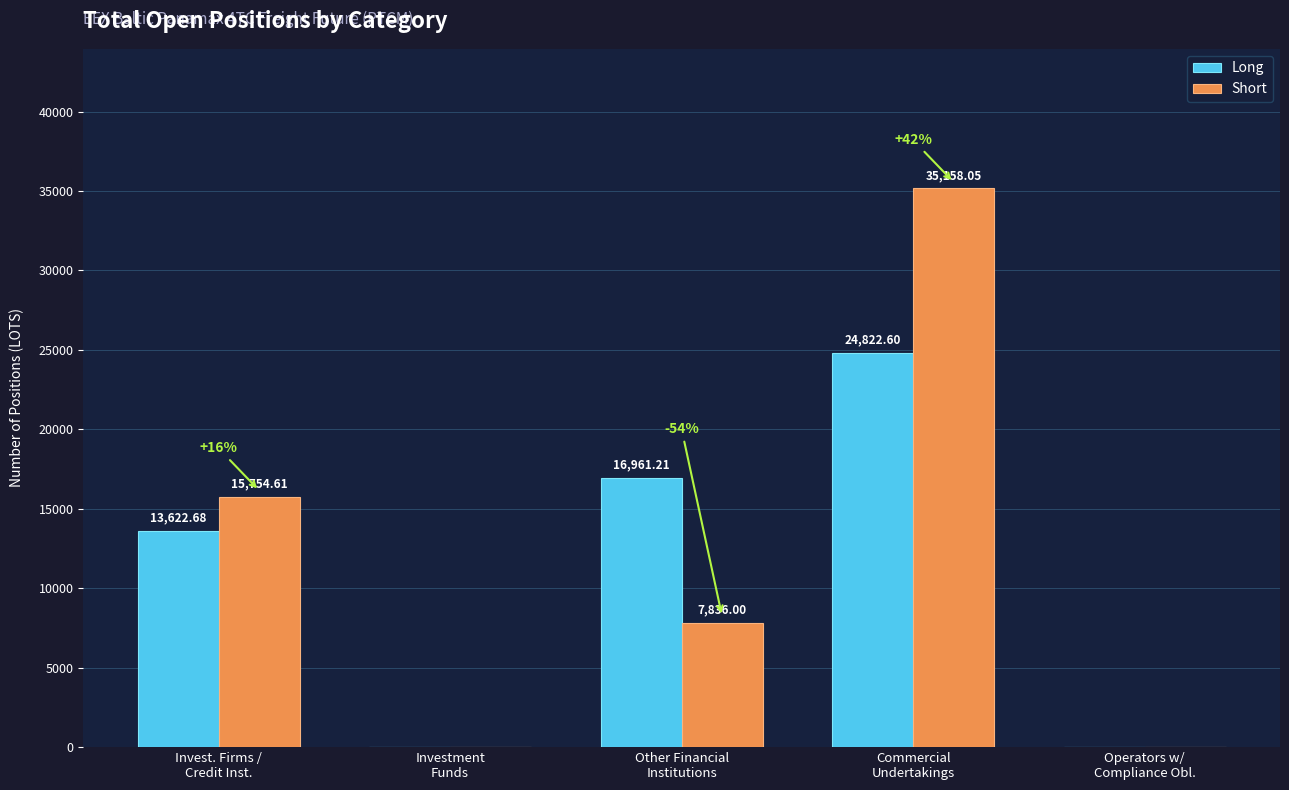

True or false: Short has a value of 0.0 at Investment
Funds.

True